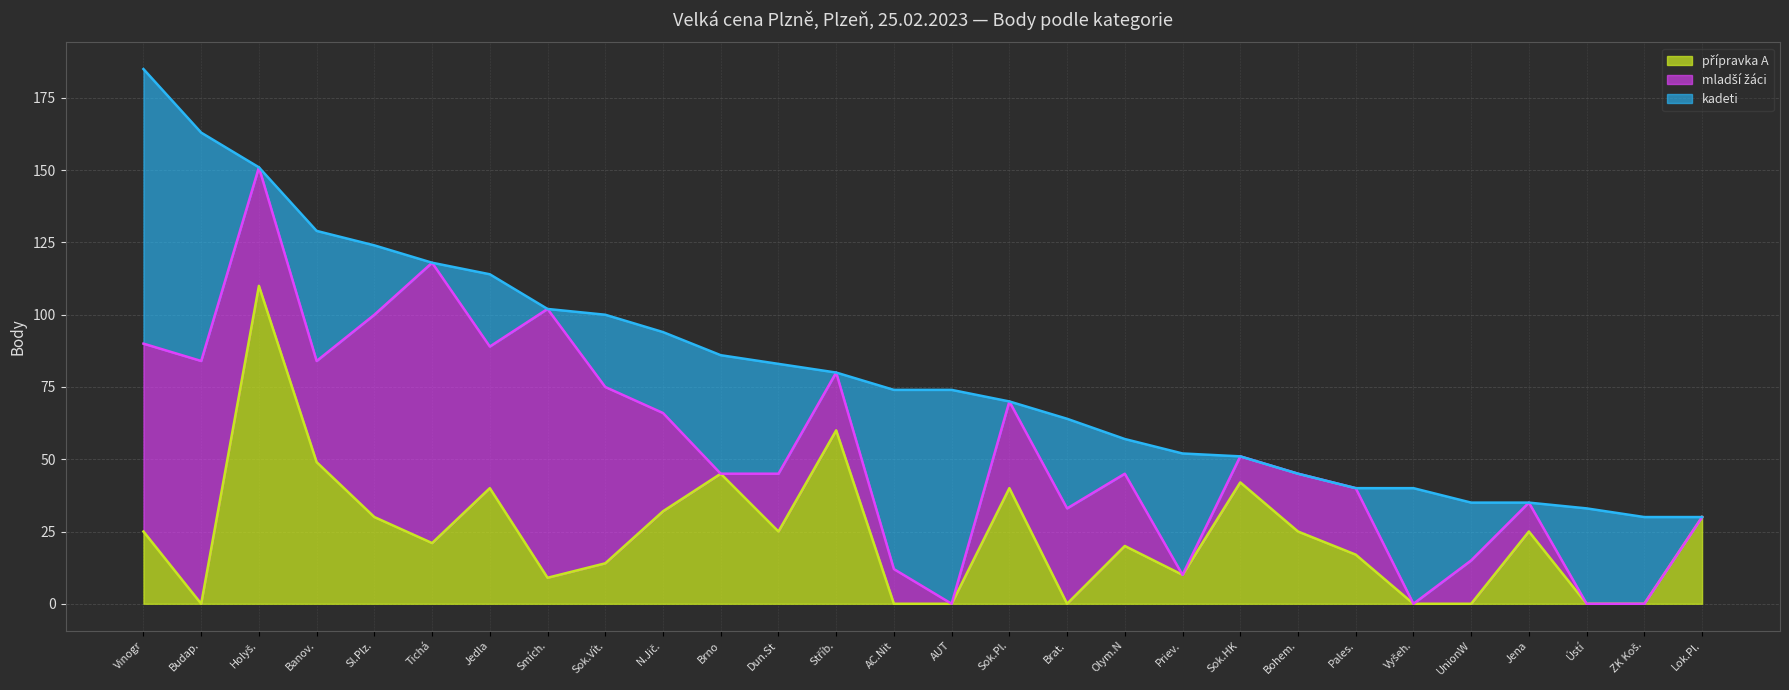

What position from the left is Tichá?

6